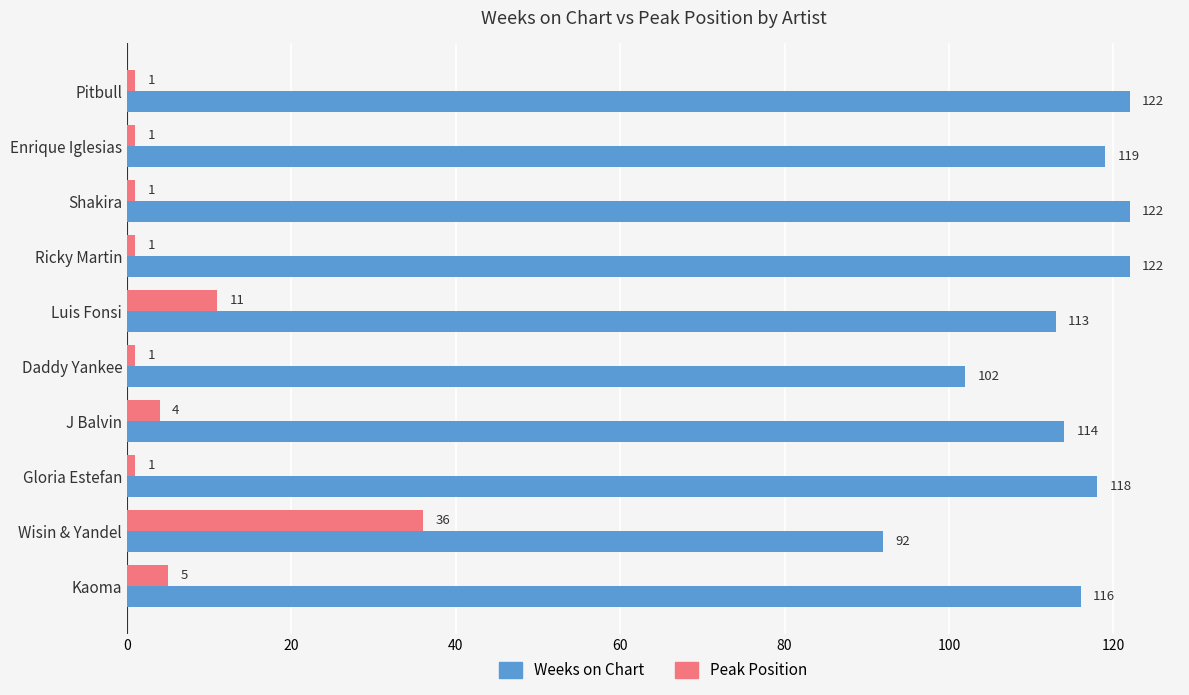

What is the minimum value shown in the chart?

1